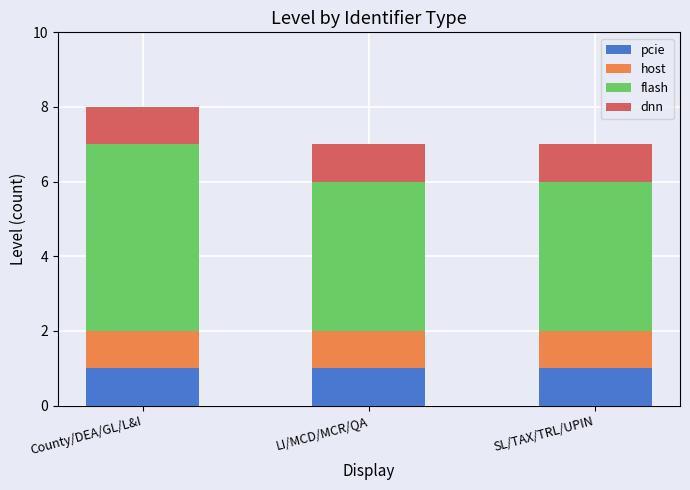

At which category is the sum across all series the highest?

County/DEA/GL/L&I